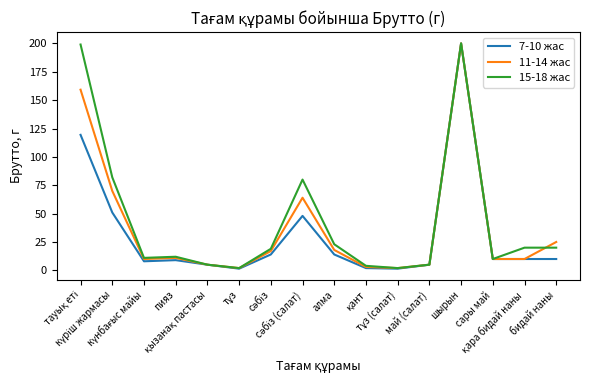

What is the greatest value displayed?

200.0